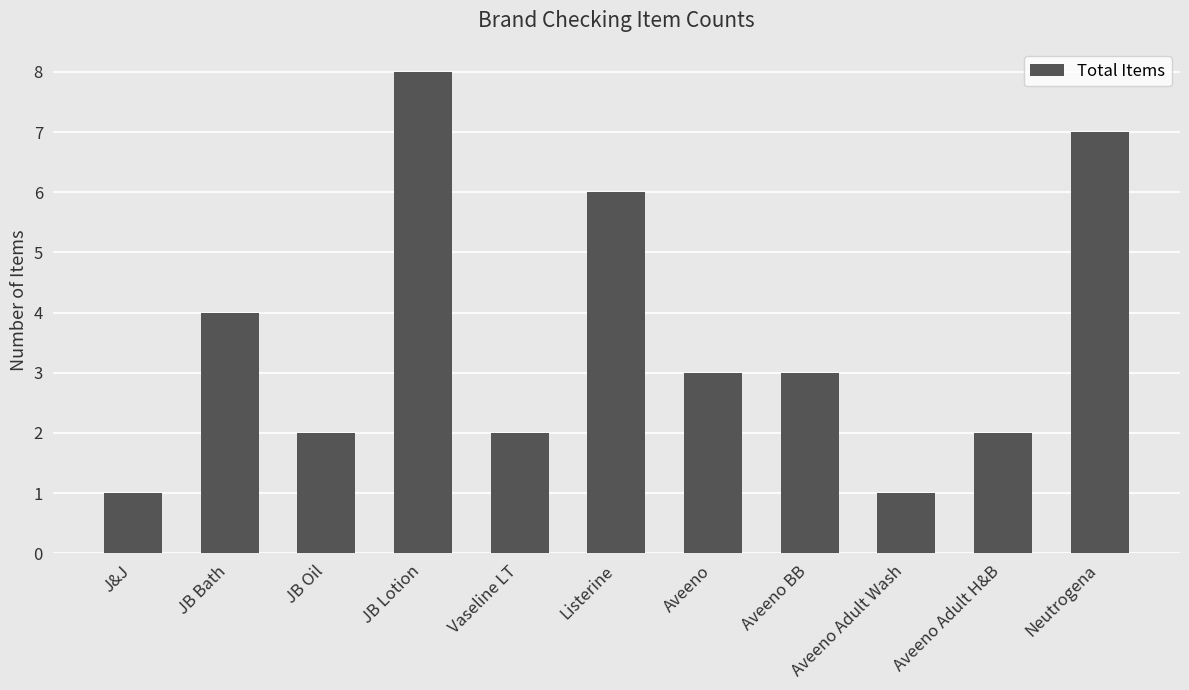

Count the values in the range 2 to 6.

7